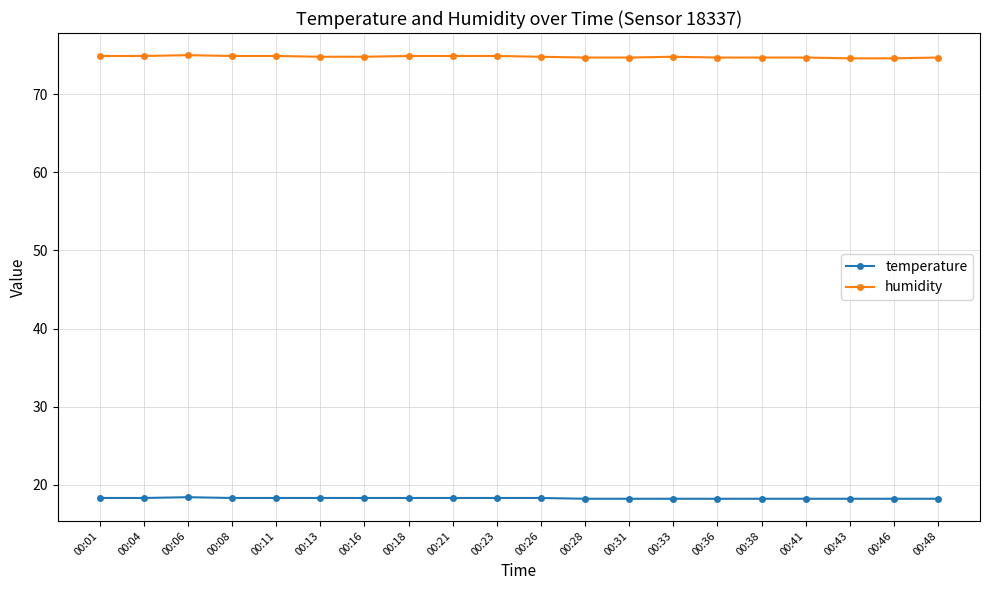

Rank the series by their average value, from highest to lowest.

humidity, temperature